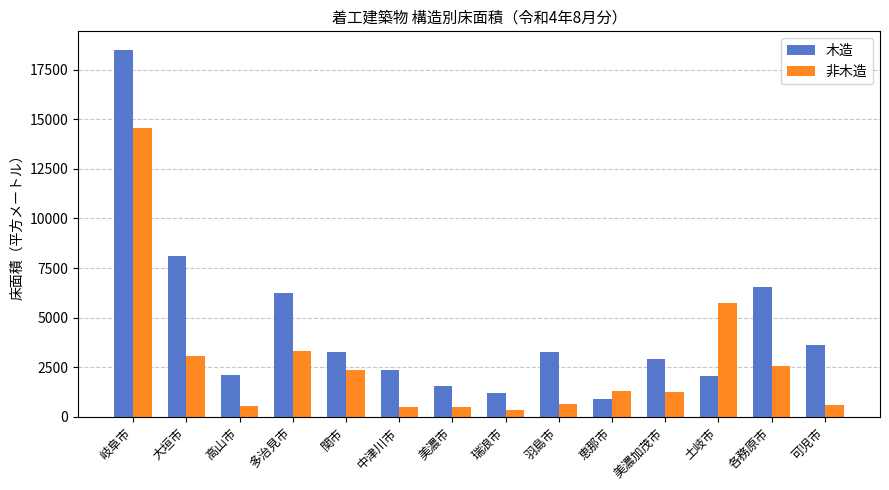

Rank the series at 中津川市 from highest to lowest value.

木造, 非木造